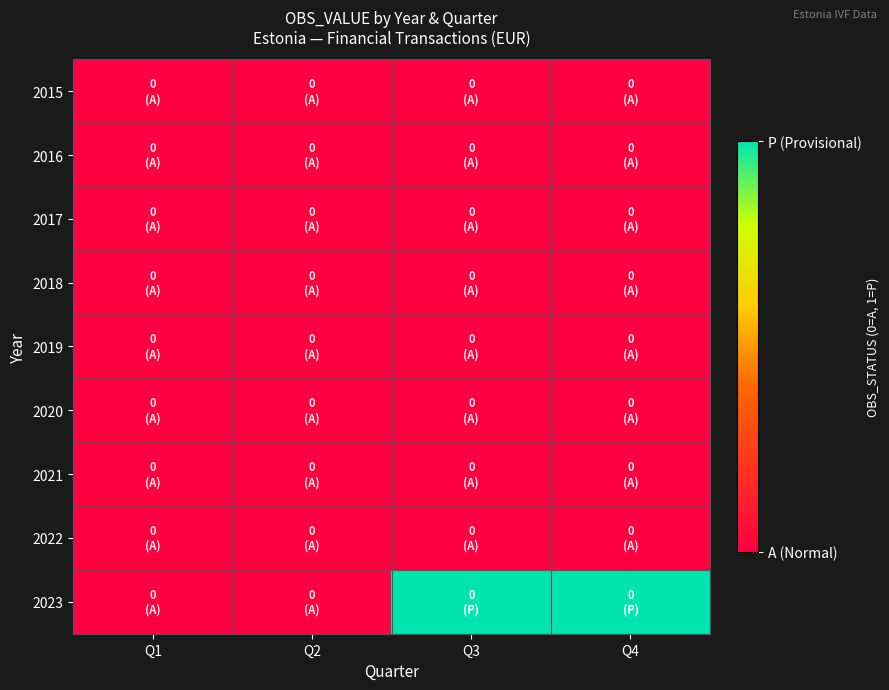

Which category has the lowest value across all series?

Q1